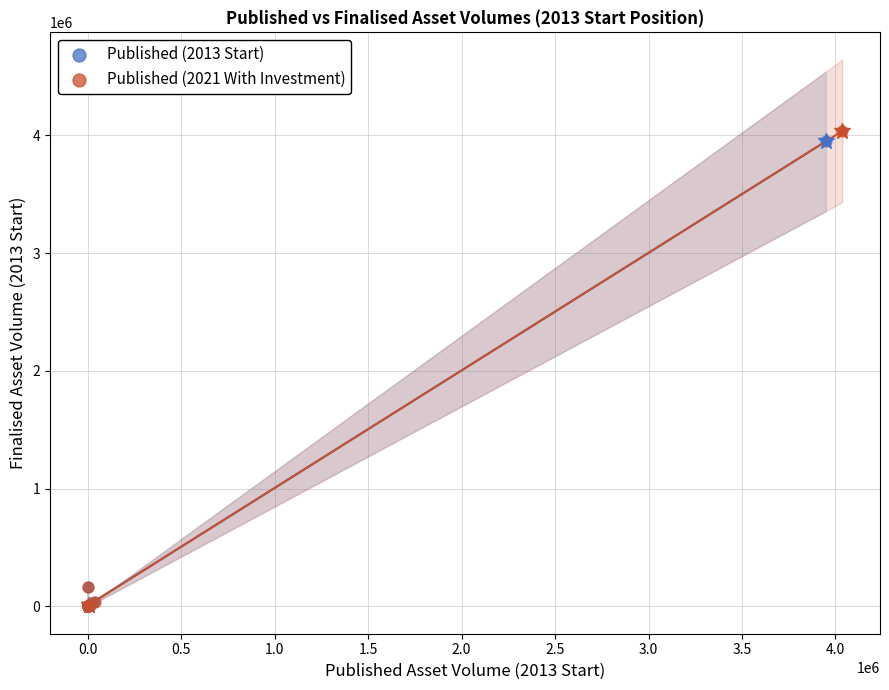

Which series has the widest spread of Y values?

Published (2021 With Investment)